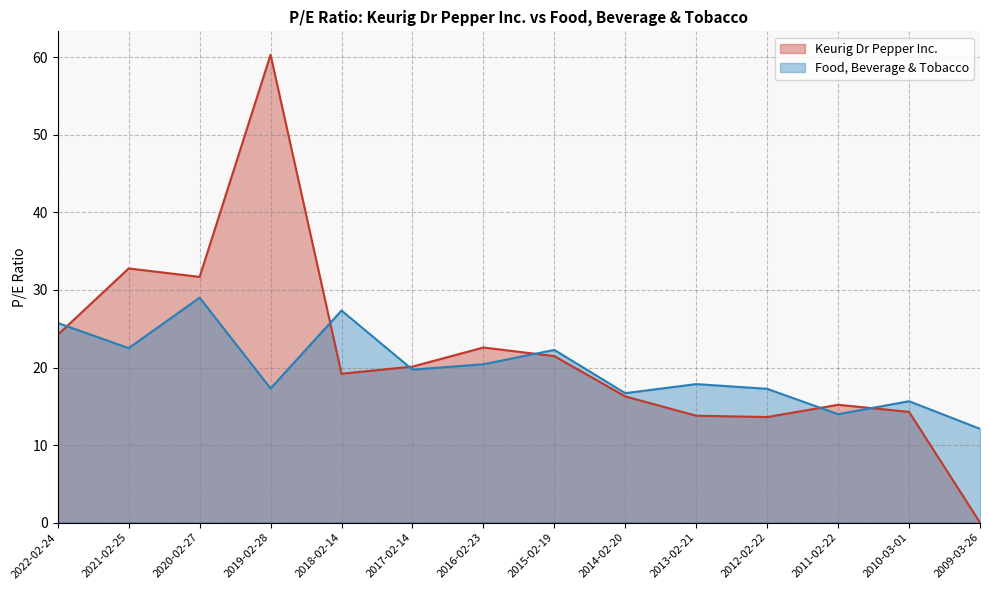

What are all the series names shown in the legend?

Keurig Dr Pepper Inc., Food, Beverage & Tobacco